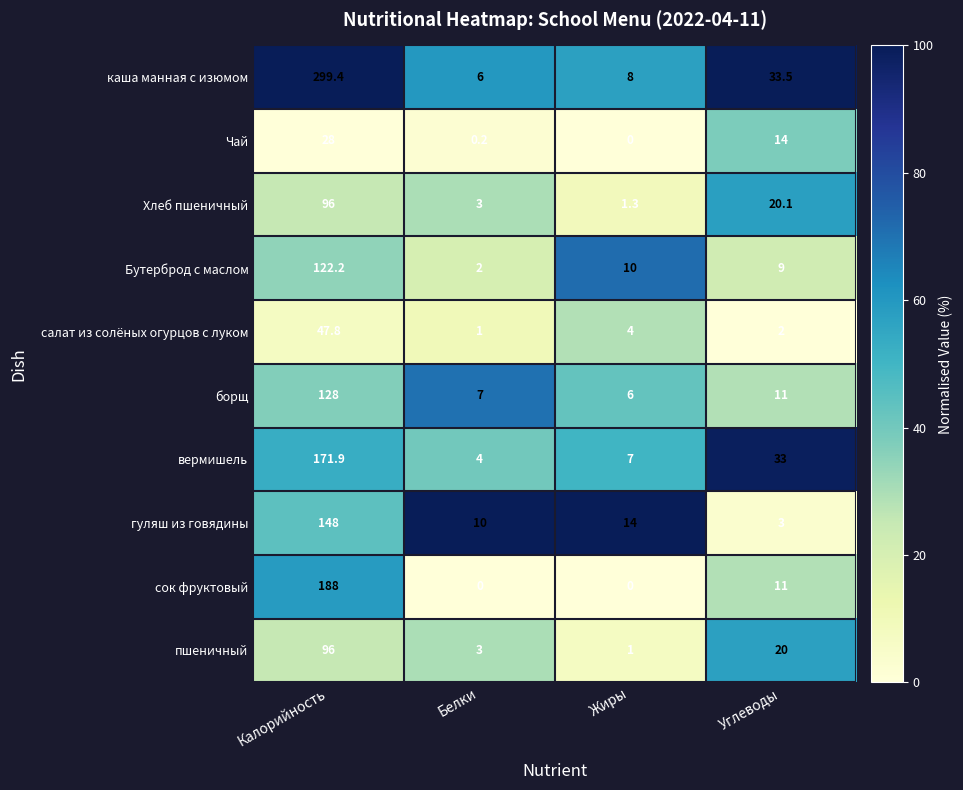

What is the difference between the maximum and minimum values in the Бутерброд с маслом series?

120.2